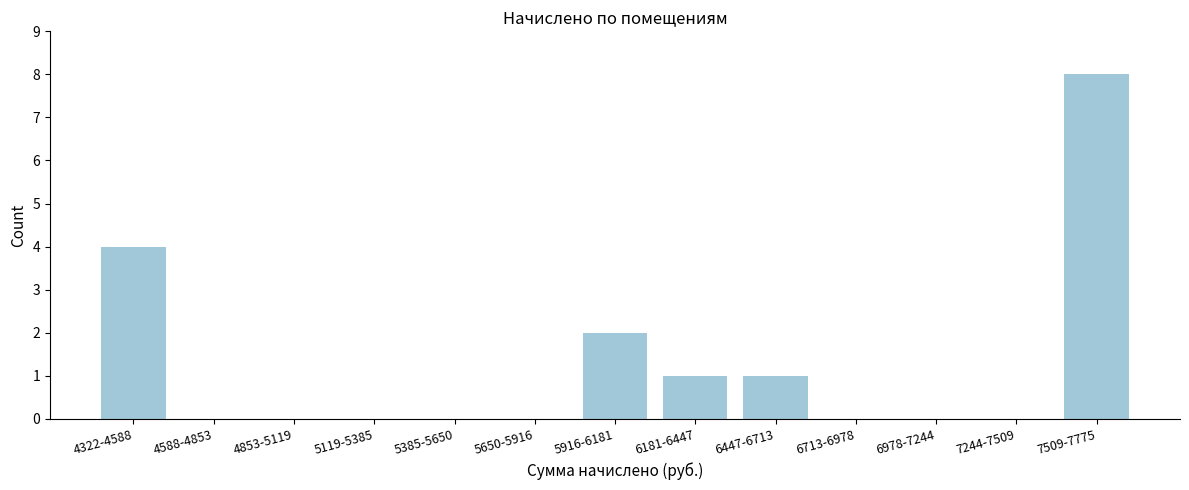

Reading left to right, extract all data points from this chart.

4322-4588=4	4588-4853=0	4853-5119=0	5119-5385=0	5385-5650=0	5650-5916=0	5916-6181=2	6181-6447=1	6447-6713=1	6713-6978=0	6978-7244=0	7244-7509=0	7509-7775=8